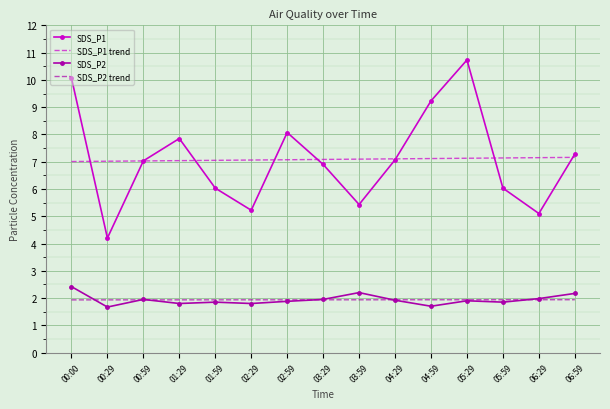

After their last crossing, which series has the higher values: SDS_P2 trend or SDS_P2?

SDS_P2